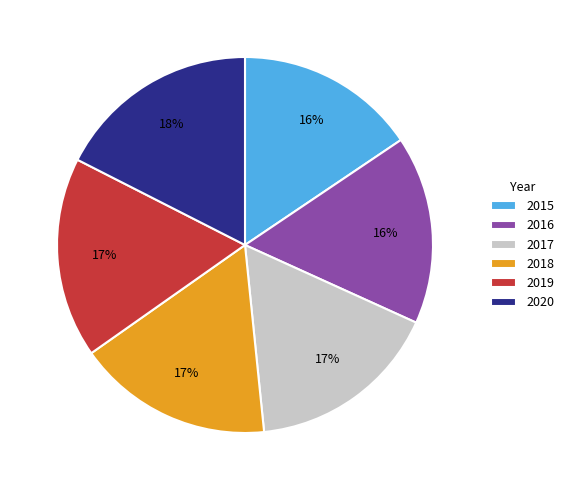

True or false: 2019 accounts for 8% of the total.

False